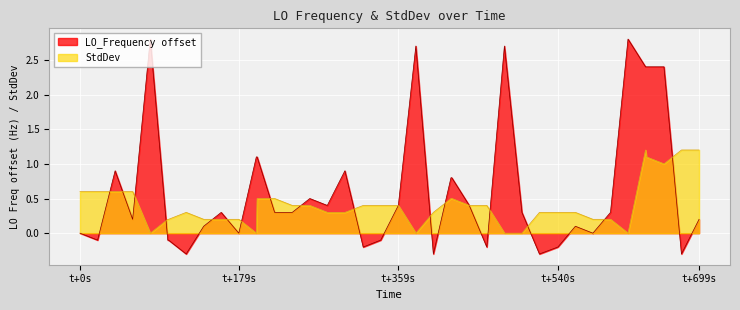

What is the highest value of the StdDev series?

1.2